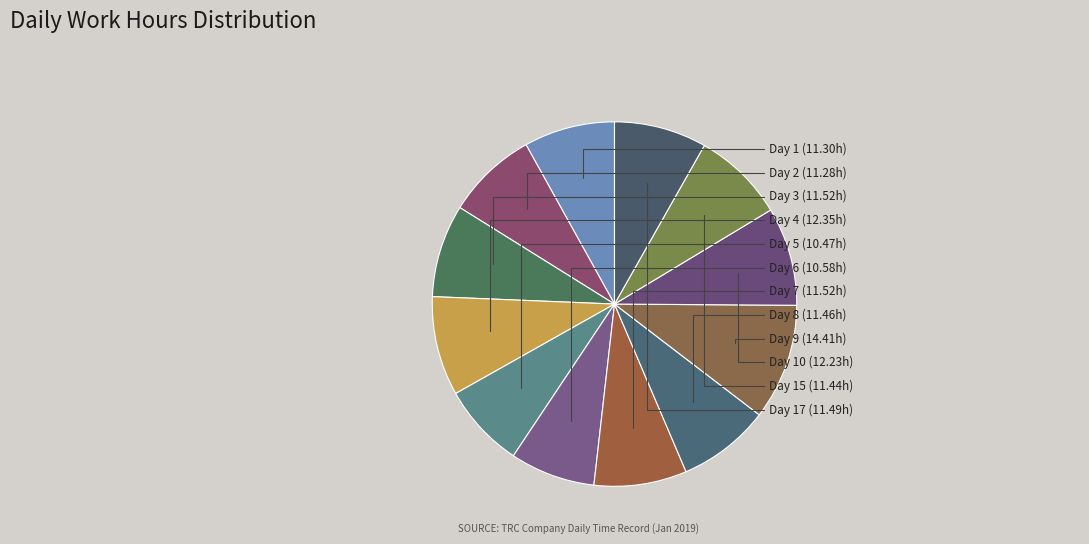

How many slices are in this pie chart?

12